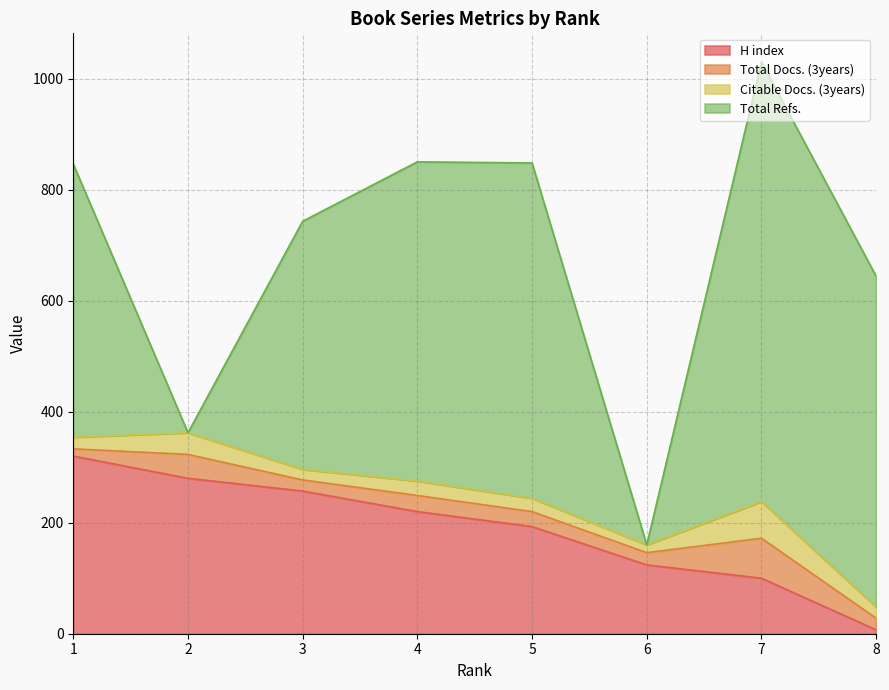

List the labels in order of Citable Docs. (3years) value, largest first.

7, 2, 4, 5, 1, 8, 3, 6